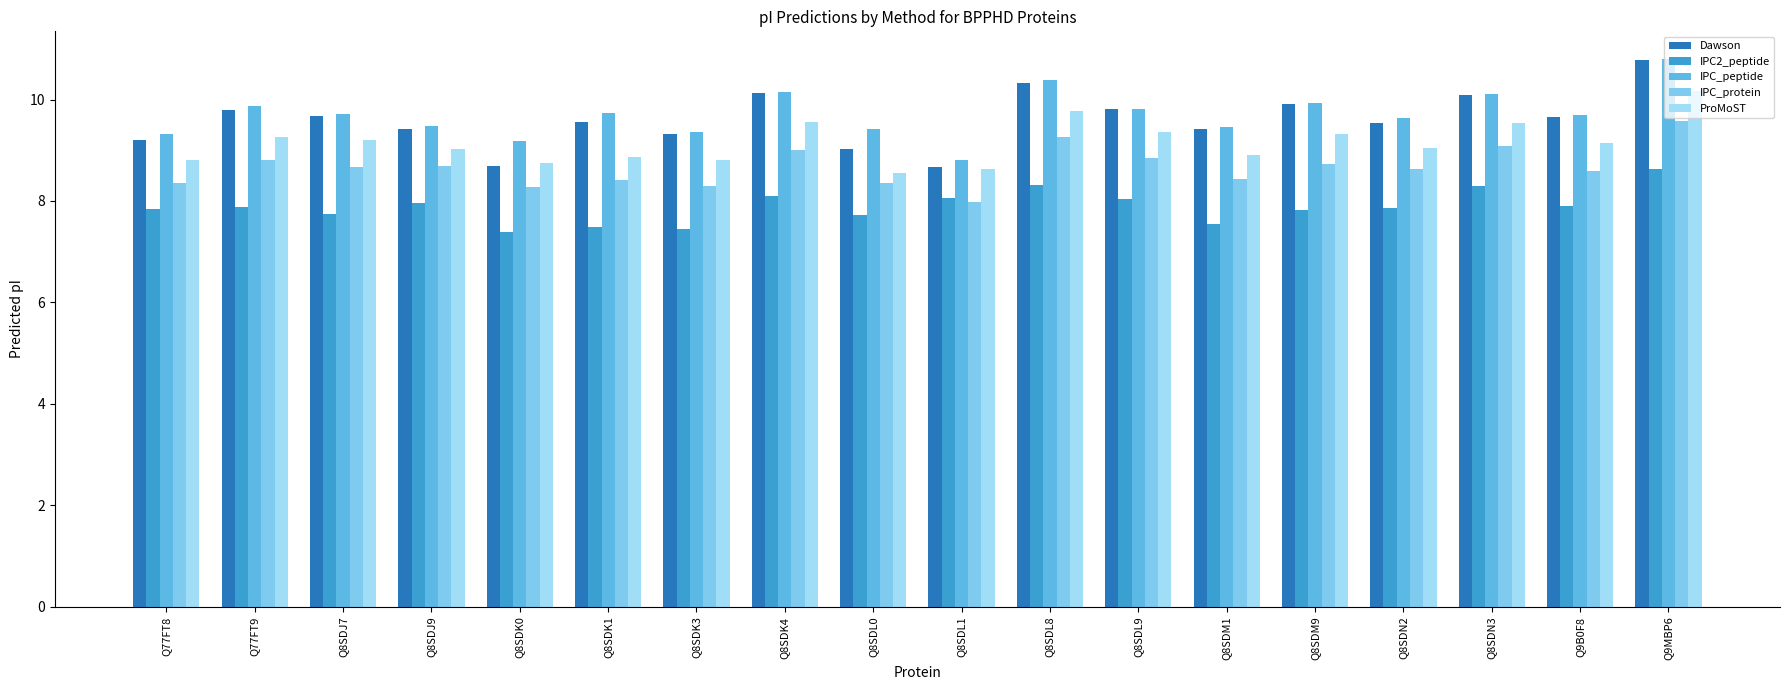

How many categories are shown in the chart?

18